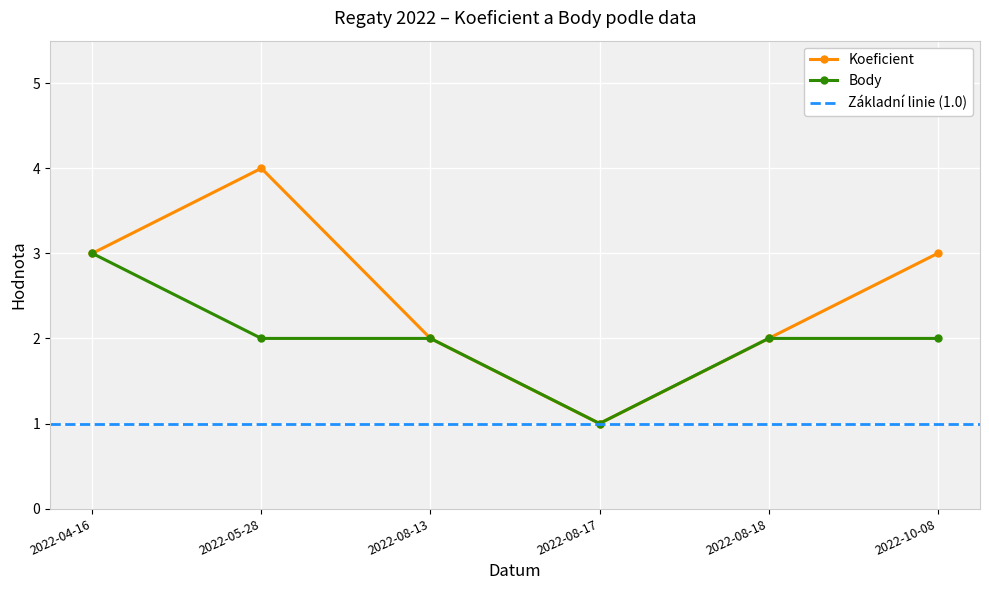

True or false: Koeficient has more than 2 points higher than both neighbors.

False